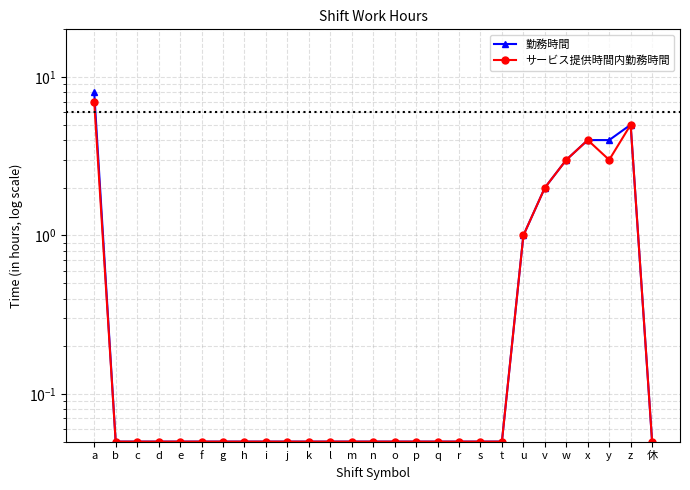

List the labels in order of サービス提供時間内勤務時間 value, largest first.

a, z, x, w, y, v, u, b, c, d, e, f, g, h, i, j, k, l, m, n, o, p, q, r, s, t, 休